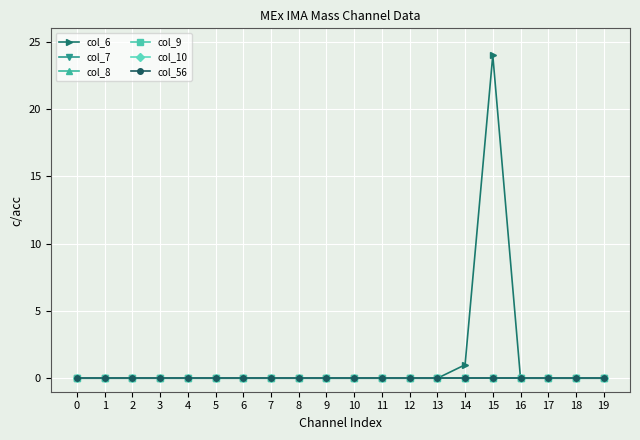

Which category has the highest value across all series?

15